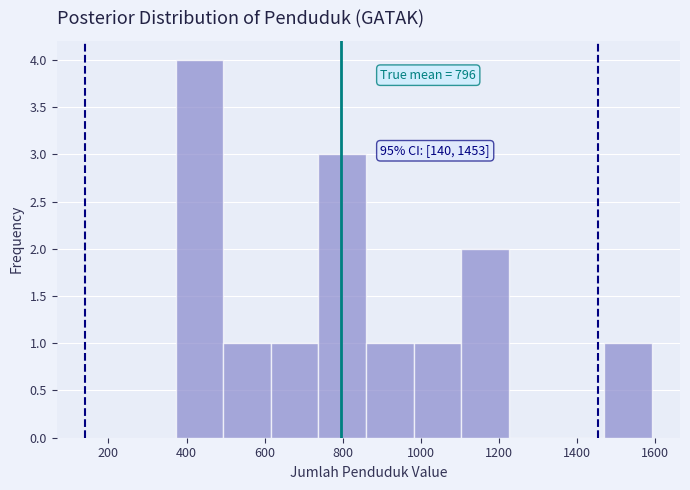

Which range on the x-axis has the tallest bar?

380 to 500